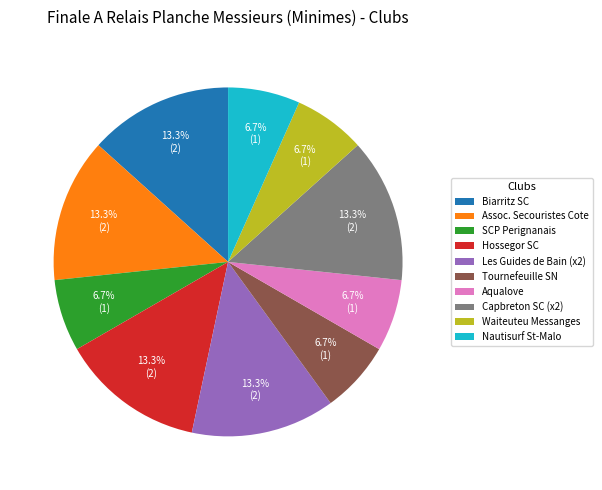

Approximately how many times larger is the value at Aqualove compared to Capbreton SC (x2)?

0.5